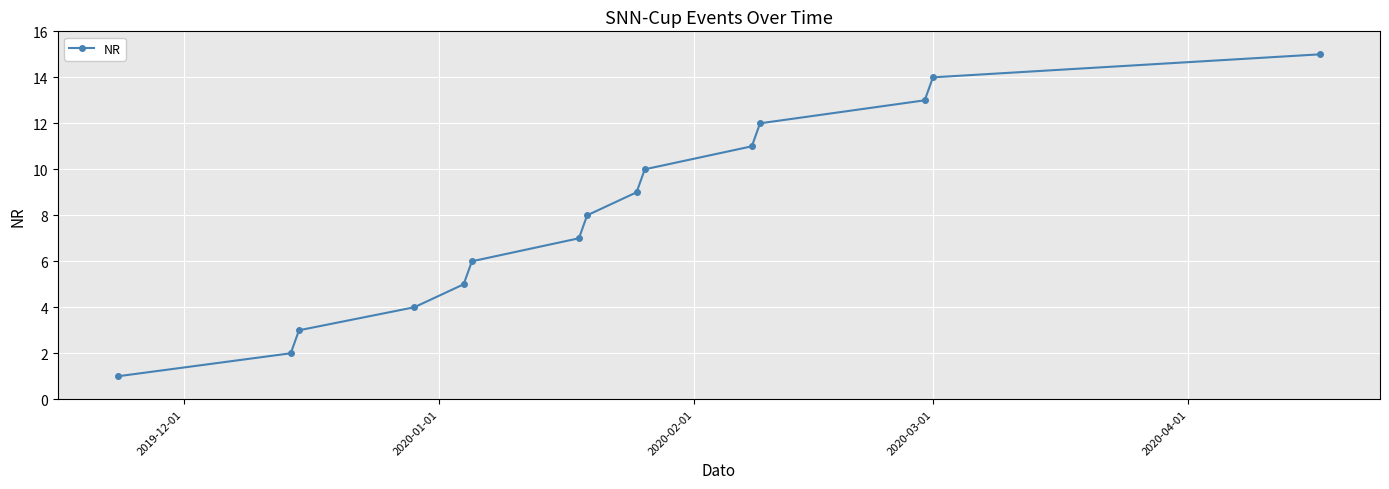

True or false: the data has more than 1 interior local peaks.

False